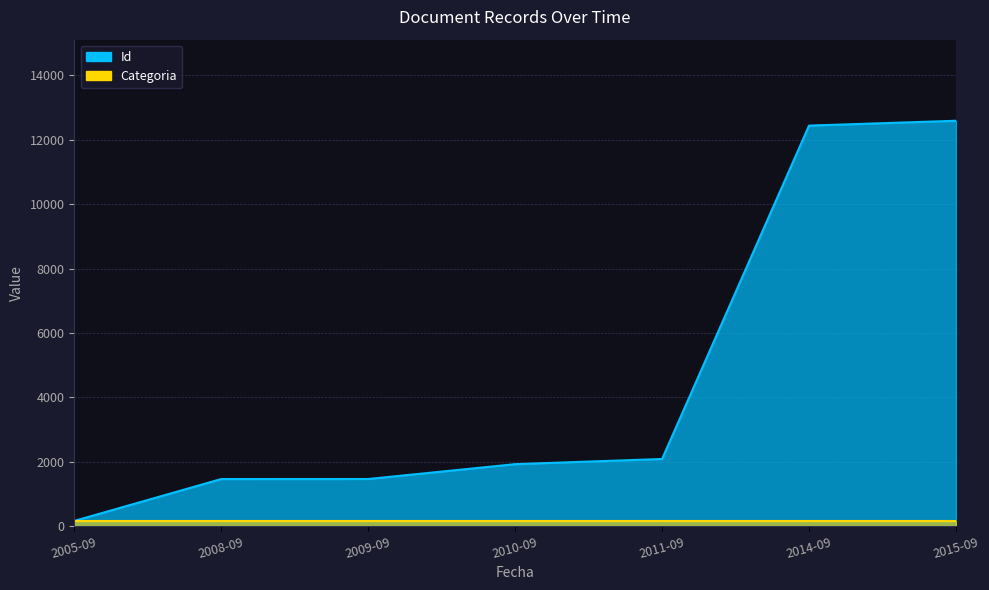

What is the difference between the second highest and minimum values?

12272